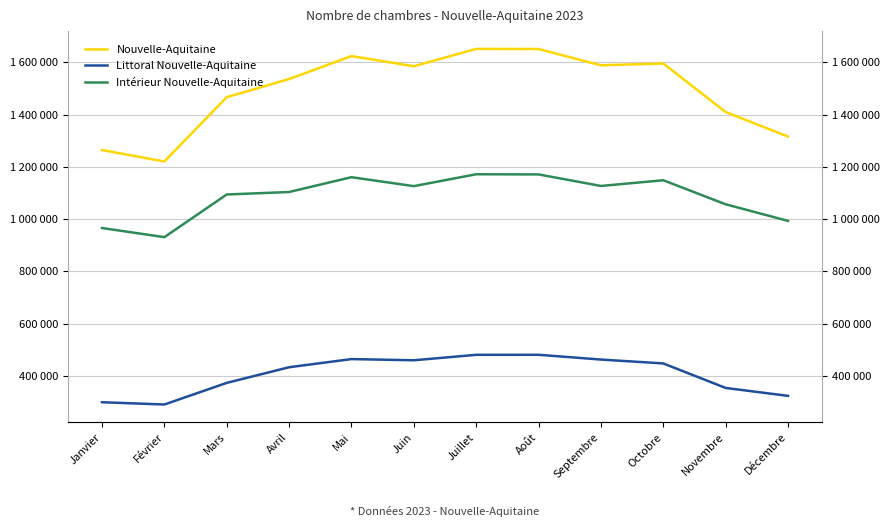

In Littoral Nouvelle-Aquitaine, how many points are lower than both neighbors (excluding endpoints)?

2